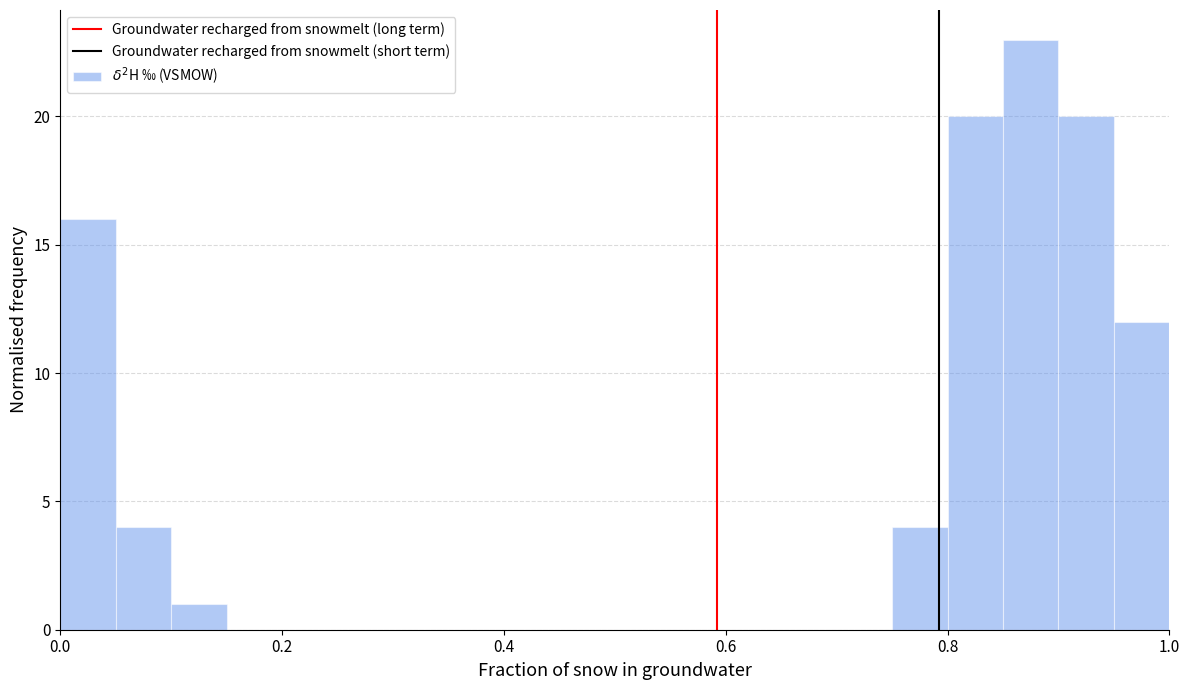

Read against the x-axis, roughly where is the centre of the tallest bar?

0.88